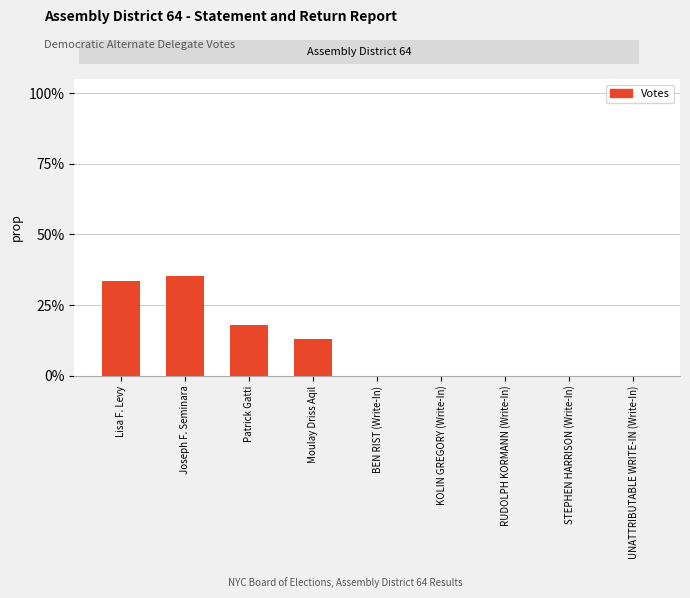

Which category has the highest value across all series?

Joseph F. Seminara